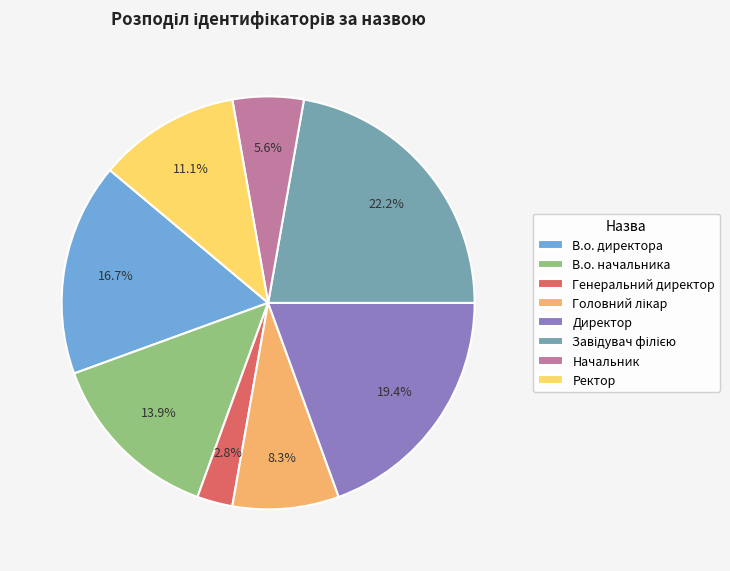

Which has a higher value, Начальник or Директор?

Директор